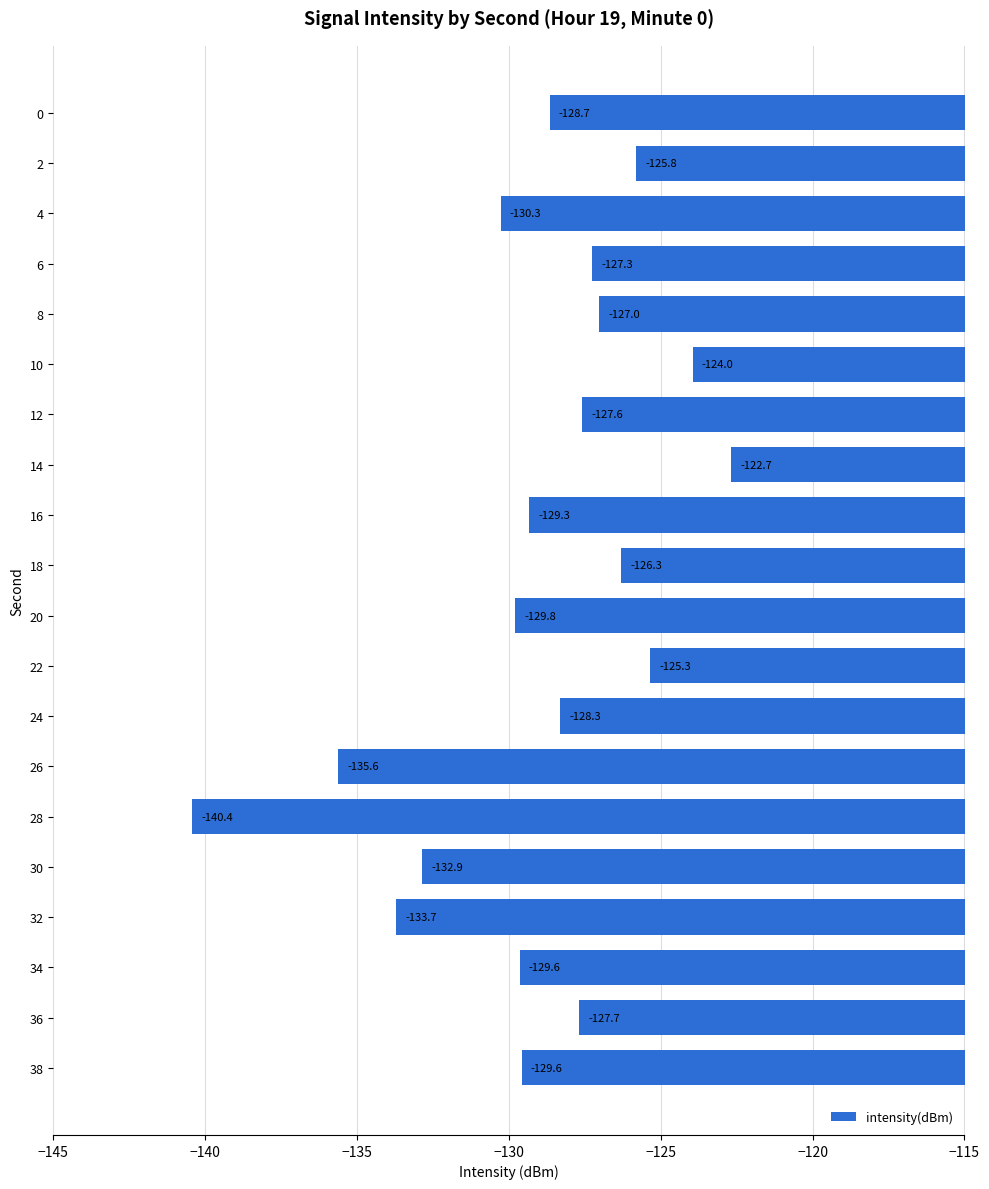

What is the value of the 12th bar from the top?

-125.3